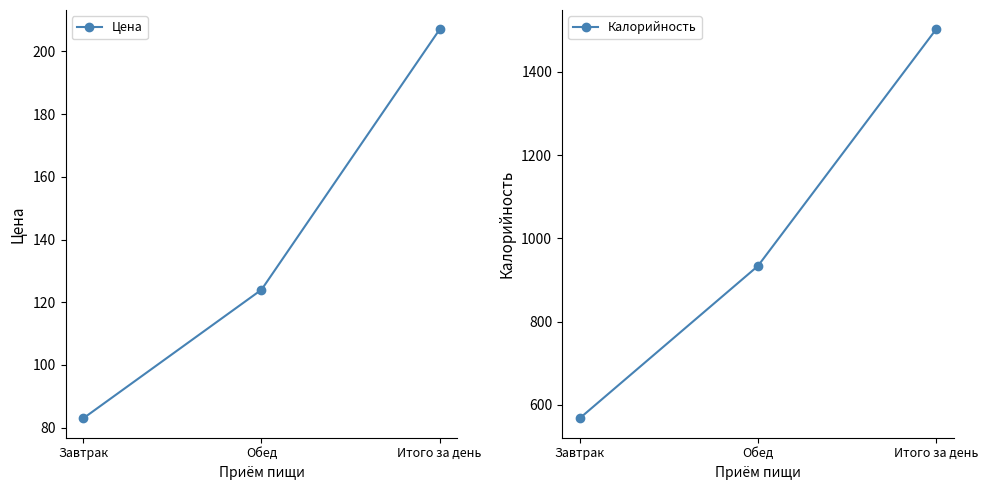

Reading left to right, what are all the values shown in this chart?

Цена: 83.0	124.0	207.0
Калорийность: 568.0	933.5	1501.5